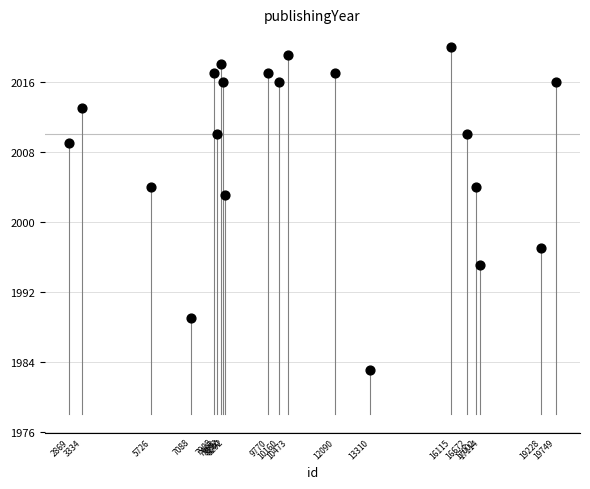

What Y value in the scatter plot is closest to 2001?

2003